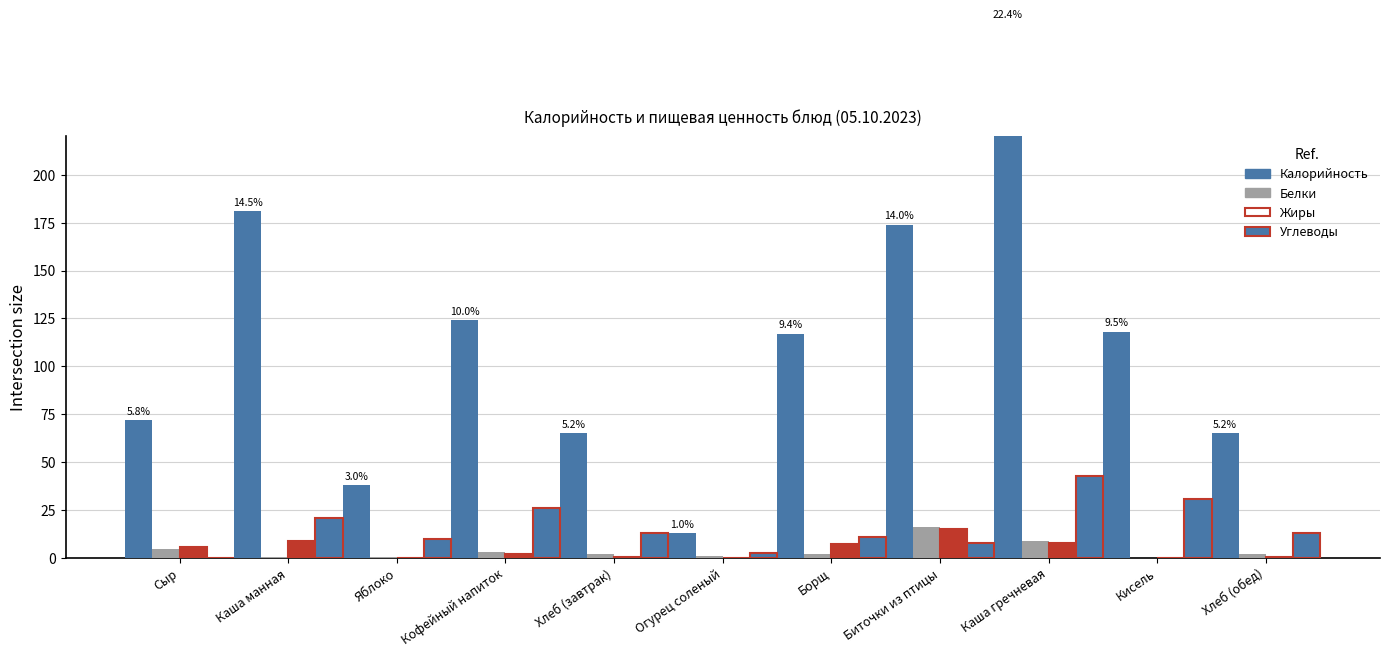

Reading left to right, extract all data points from this chart.

Калорийность: Сыр=72.0	Каша манная=181.0	Яблоко=38.0	Кофейный напиток=124.0	Хлеб (завтрак)=65.0	Огурец соленый=13.0	Борщ=117.0	Биточки из птицы=174.0	Каша гречневая=279.0	Кисель=118.0	Хлеб (обед)=65.0
Белки: Сыр=4.6	Каша манная=0.2	Яблоко=0.4	Кофейный напиток=3.0	Хлеб (завтрак)=2.0	Огурец соленый=0.8	Борщ=2.1	Биточки из птицы=16.3	Каша гречневая=8.7	Кисель=0.0	Хлеб (обед)=2.0
Жиры: Сыр=5.9	Каша манная=8.6	Яблоко=0.0	Кофейный напиток=1.8	Хлеб (завтрак)=0.6	Огурец соленый=0.0	Борщ=7.2	Биточки из птицы=15.1	Каша гречневая=7.8	Кисель=0.0	Хлеб (обед)=0.6
Углеводы: Сыр=0.0	Каша манная=21.0	Яблоко=9.8	Кофейный напиток=26.0	Хлеб (завтрак)=13.2	Огурец соленый=2.7	Борщ=11.0	Биточки из птицы=8.0	Каша гречневая=42.6	Кисель=30.6	Хлеб (обед)=13.2